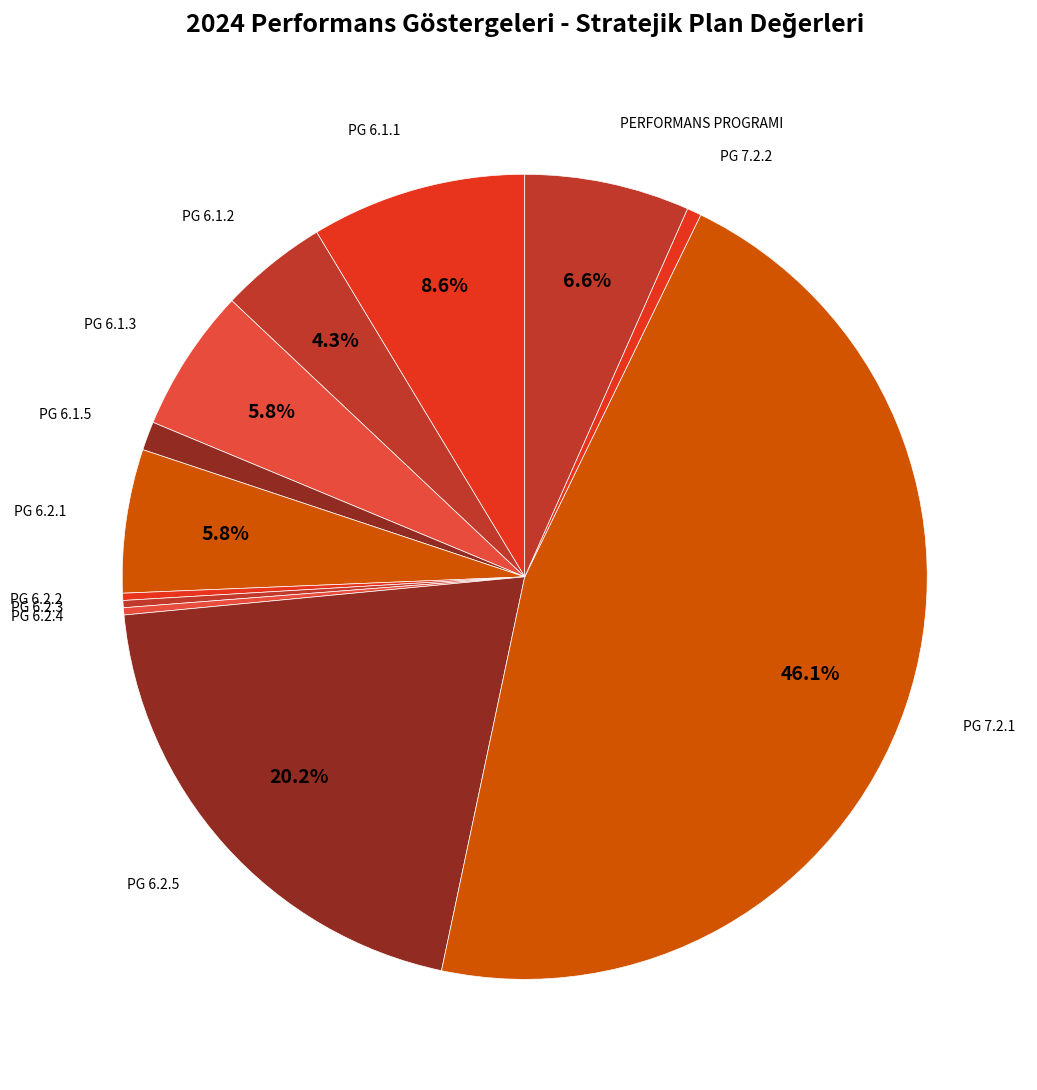

Is there a majority slice in this chart?

No